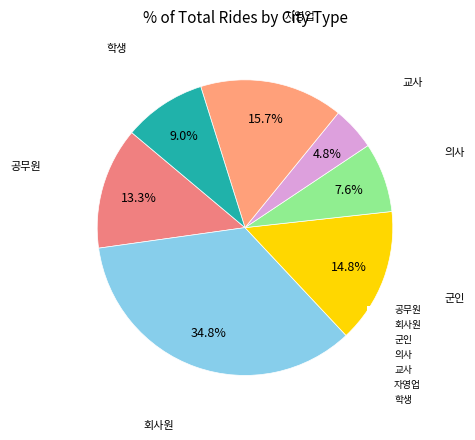

What percentage is the 회사원 slice, to the nearest percent?

35%